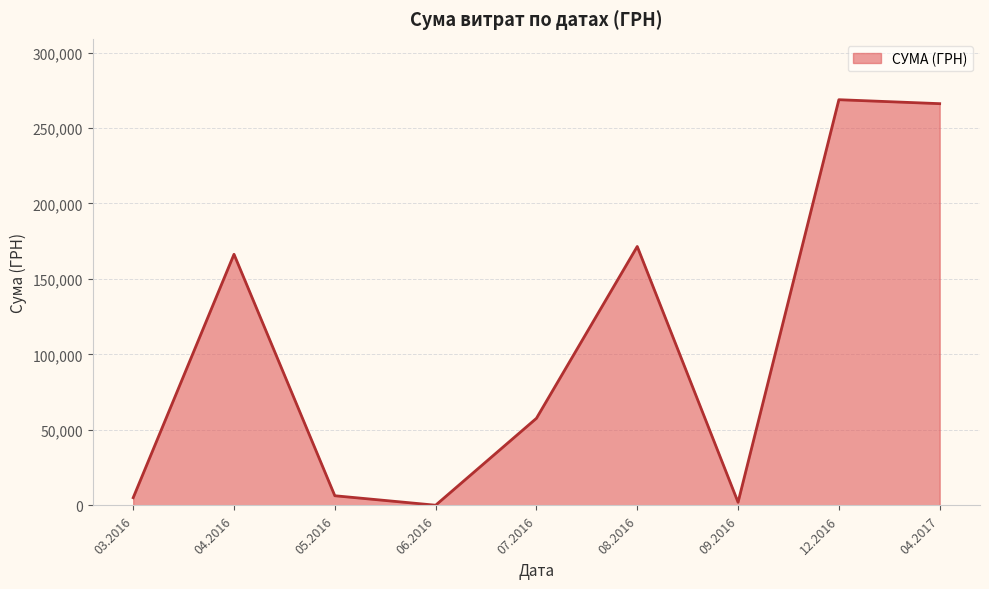

What is the maximum value shown in the chart?

268752.0